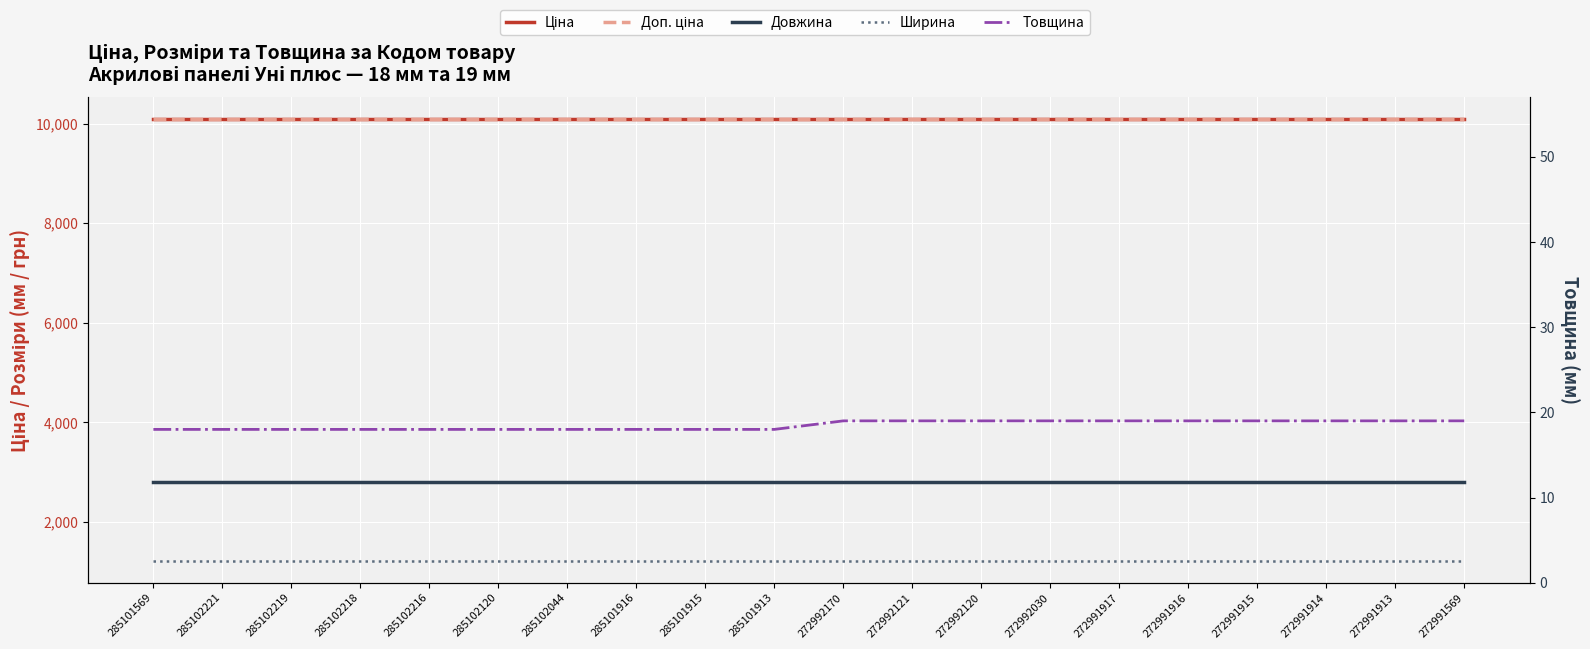

How many data points does each series have?

20